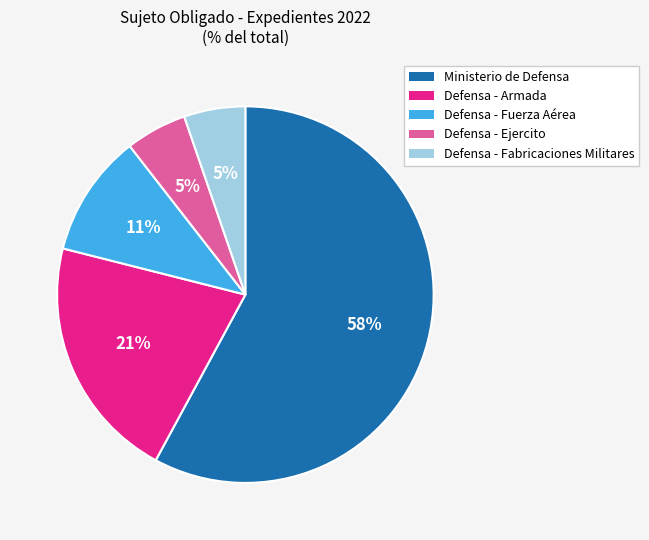

Which slice represents more than half of the pie?

Ministerio de Defensa